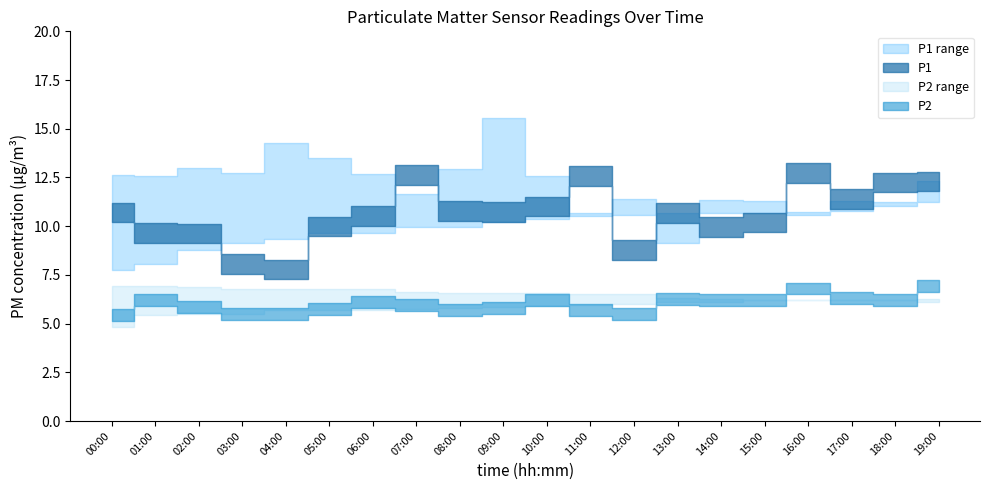

At how many categories does at least one series exceed 15?

1